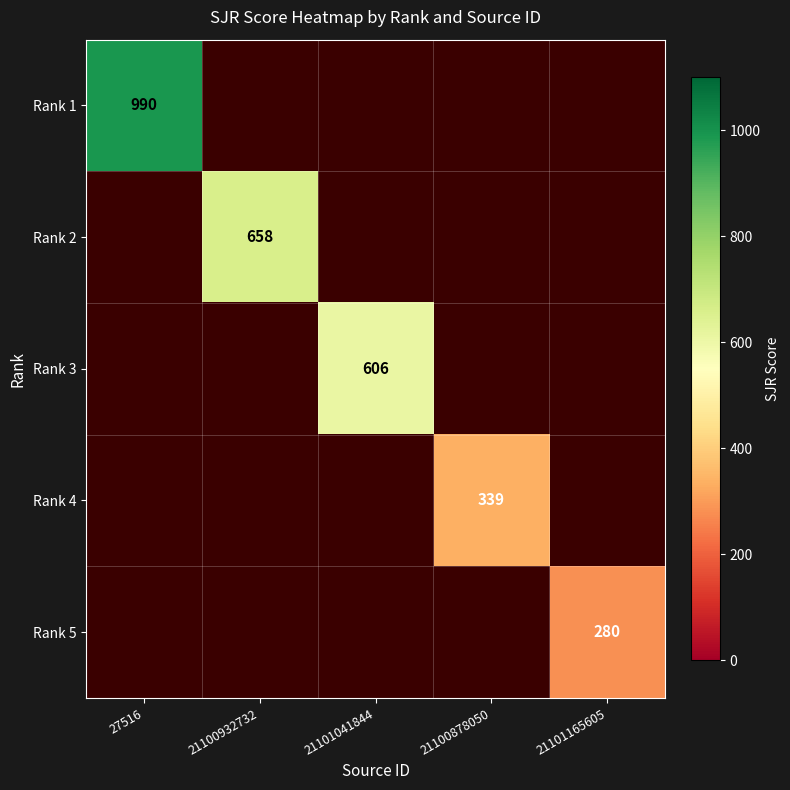

Is the value of Rank 4 at 21101165605 greater than the value of Rank 2 at 27516?

No